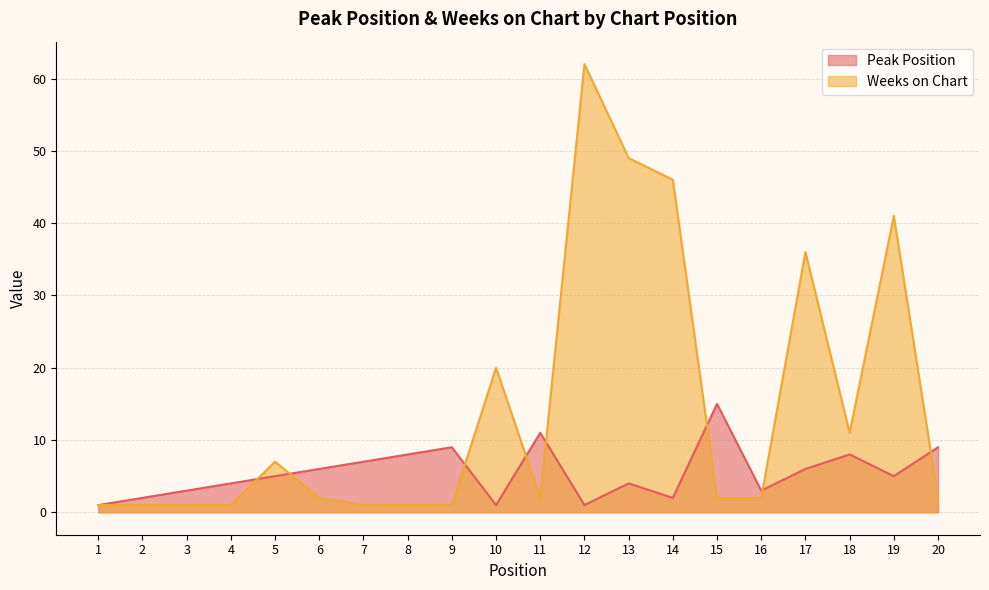

At which category is the sum across all series the highest?

12